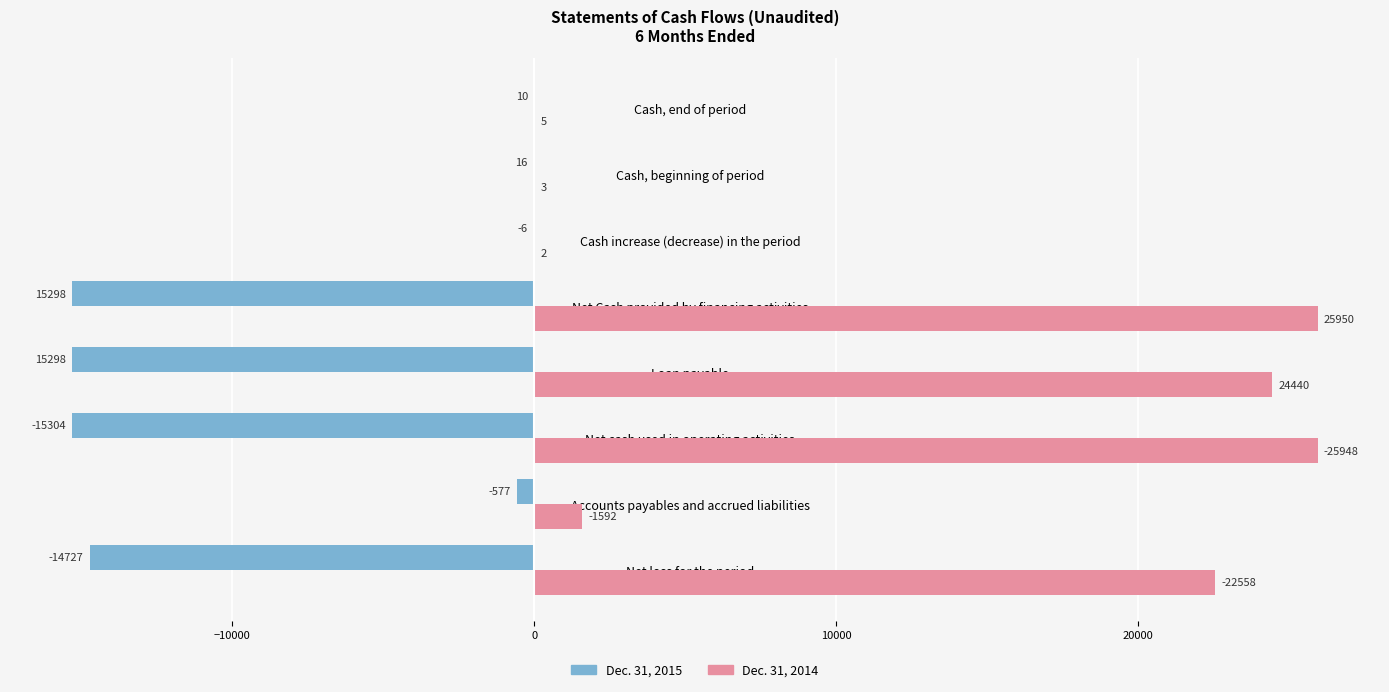

Which series has the largest total across all categories?

Dec. 31, 2014